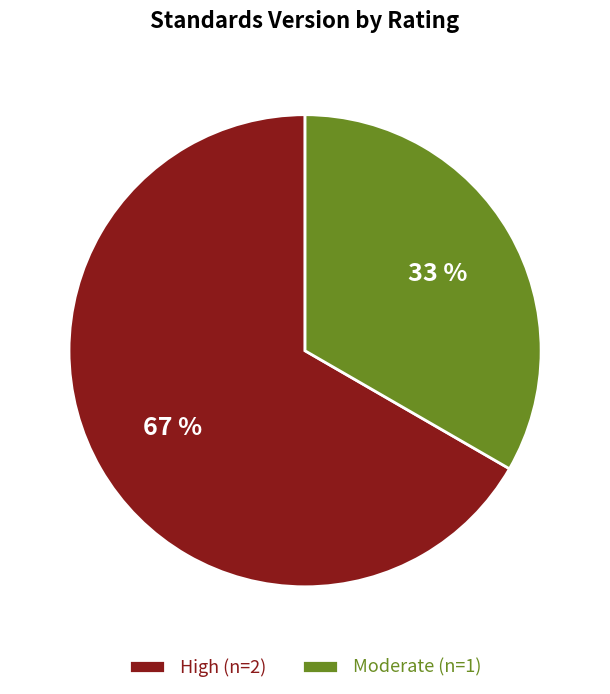

Between High and Moderate, which is larger?

High